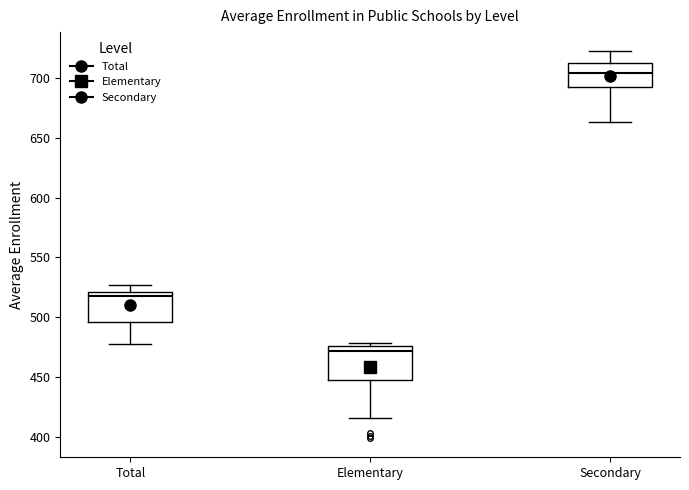

Where does the median line of the box for Secondary sit on the y-axis? The values are not printed on the chart, so give them approximately, as read against the axis.

705